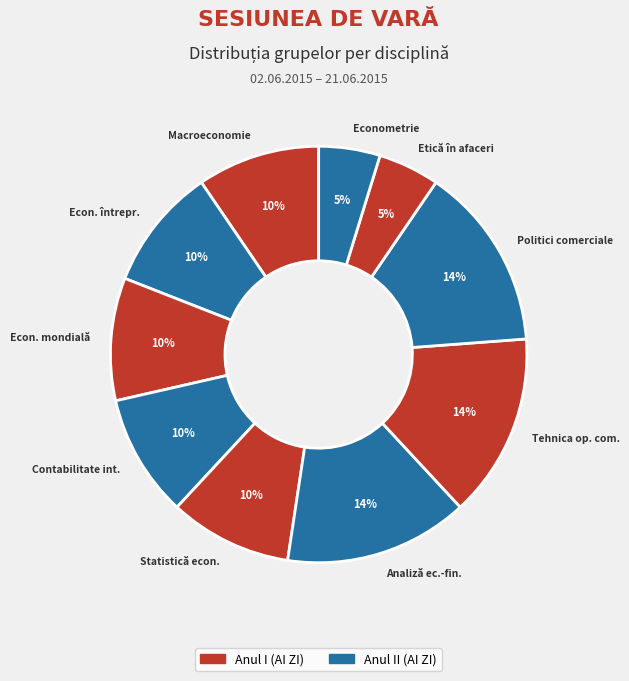

Count the number of slices in the pie.

10